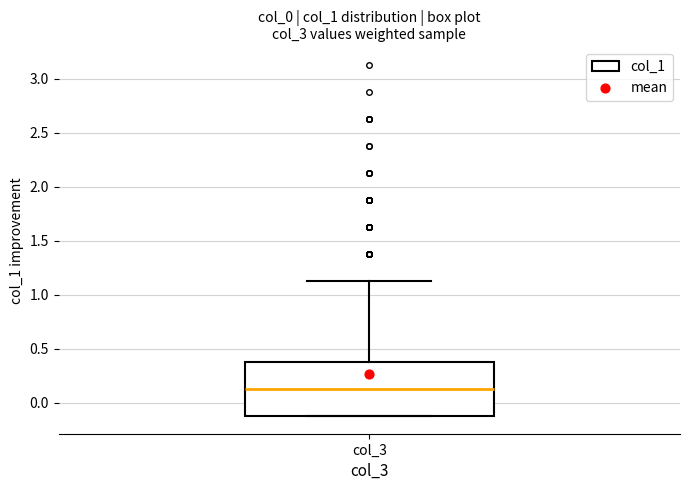

Where does the upper whisker of the box for col_3 end on the y-axis? The values are not printed on the chart, so give them approximately, as read against the axis.

1.15